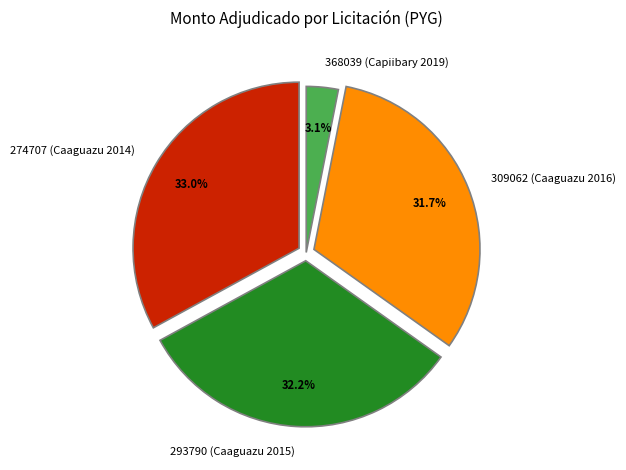

True or false: 274707 (Caaguazu 2014) accounts for 33% of the total.

True